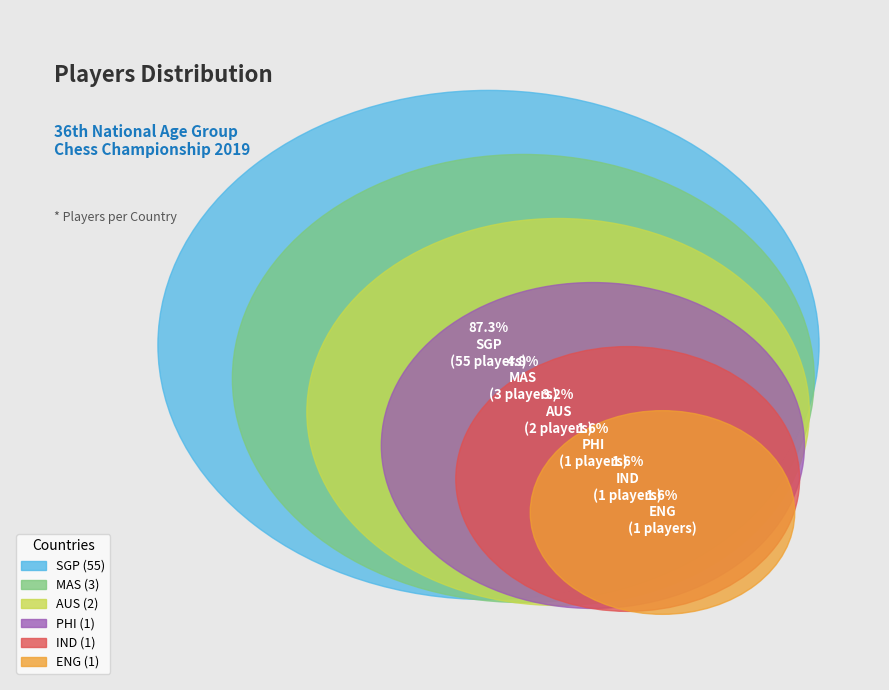

The SGP slice represents 99% of the pie. True or false?

False